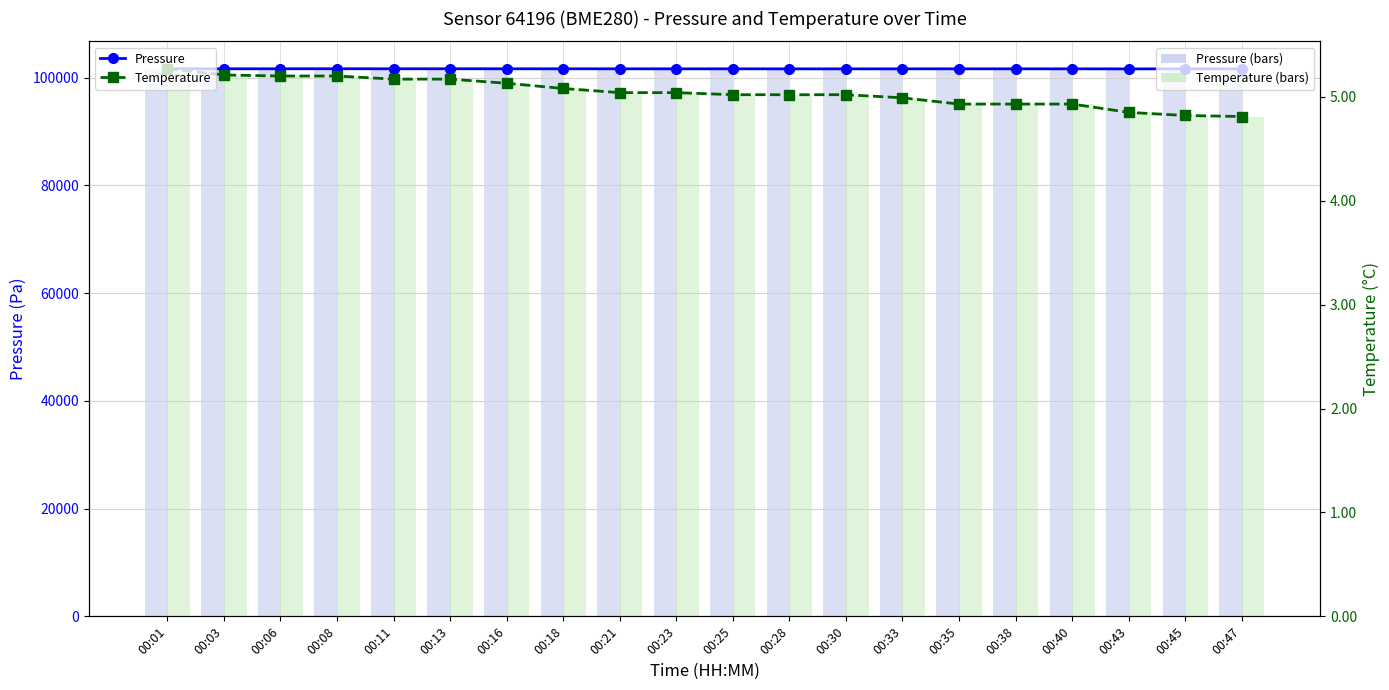

The value of Pressure at 00:45 is 101632.0. True or false?

True